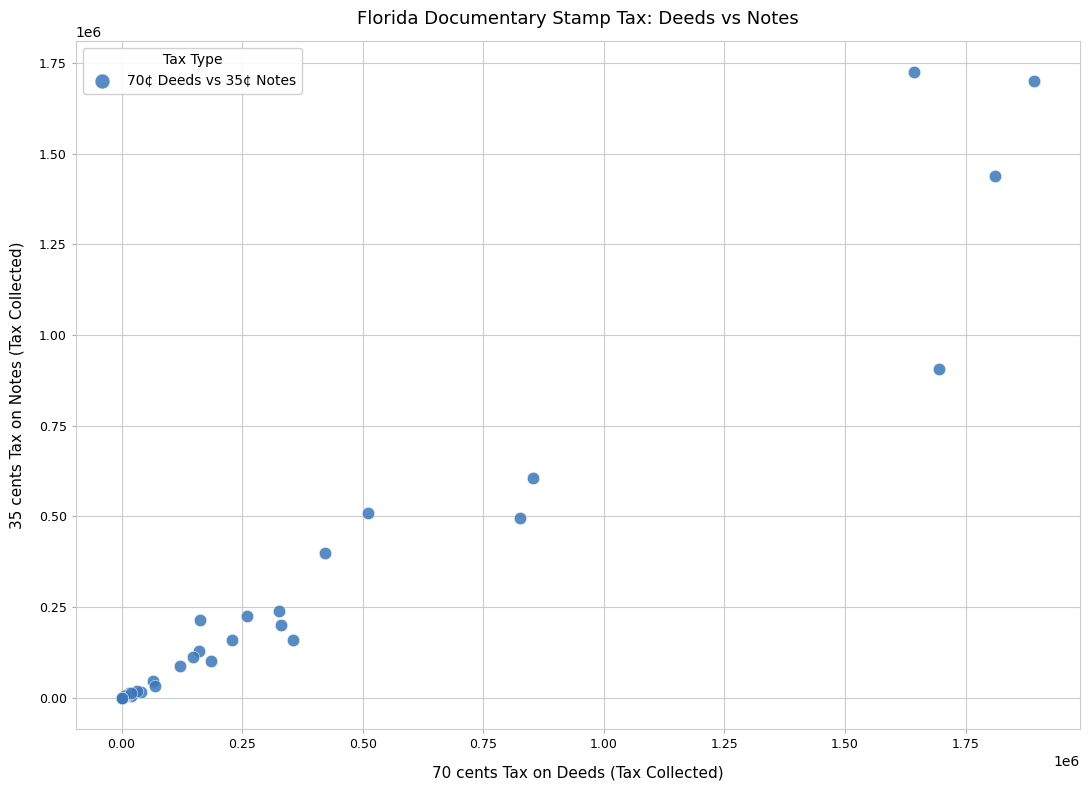

What Y value in the scatter plot is closest to 862362?

906729.6